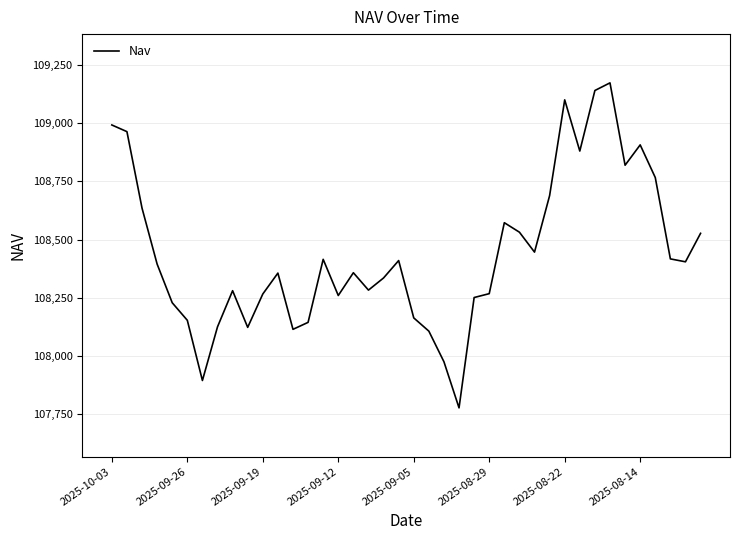

What is the minimum value shown in the chart?

107777.8